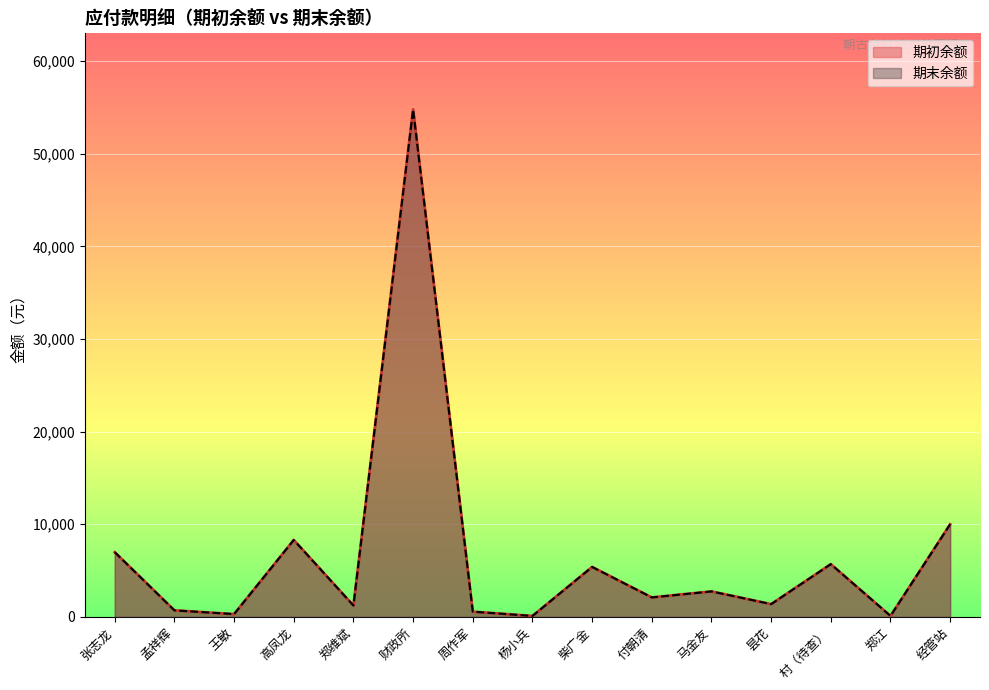

What position from the left is 杨小兵?

8